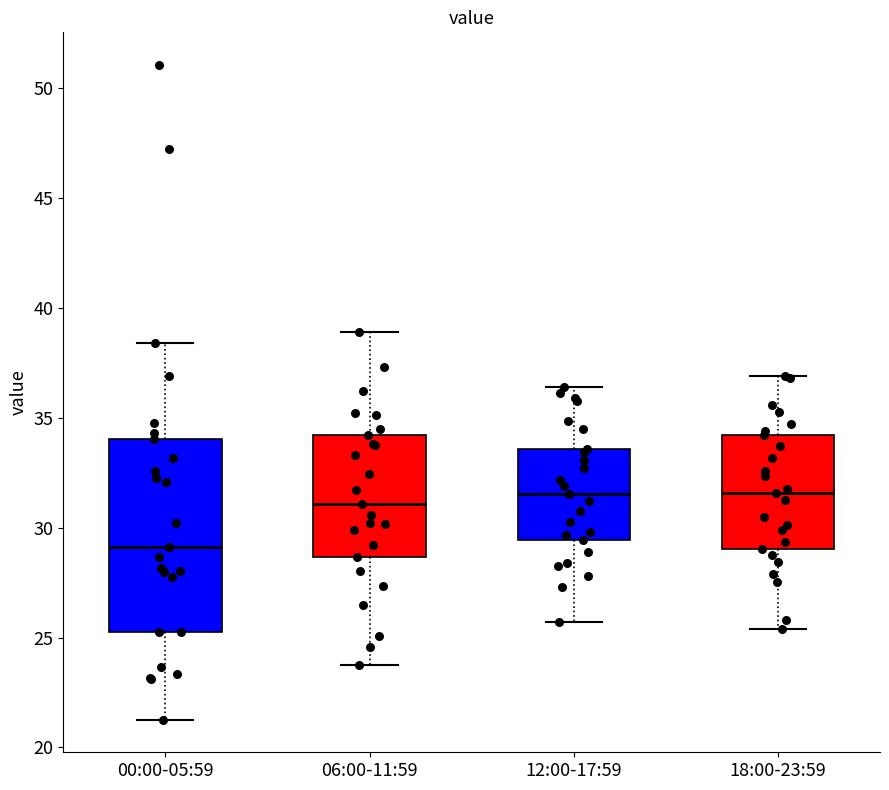

Comparing the boxes themselves (not the whiskers), which one is the tallest?

00:00-05:59